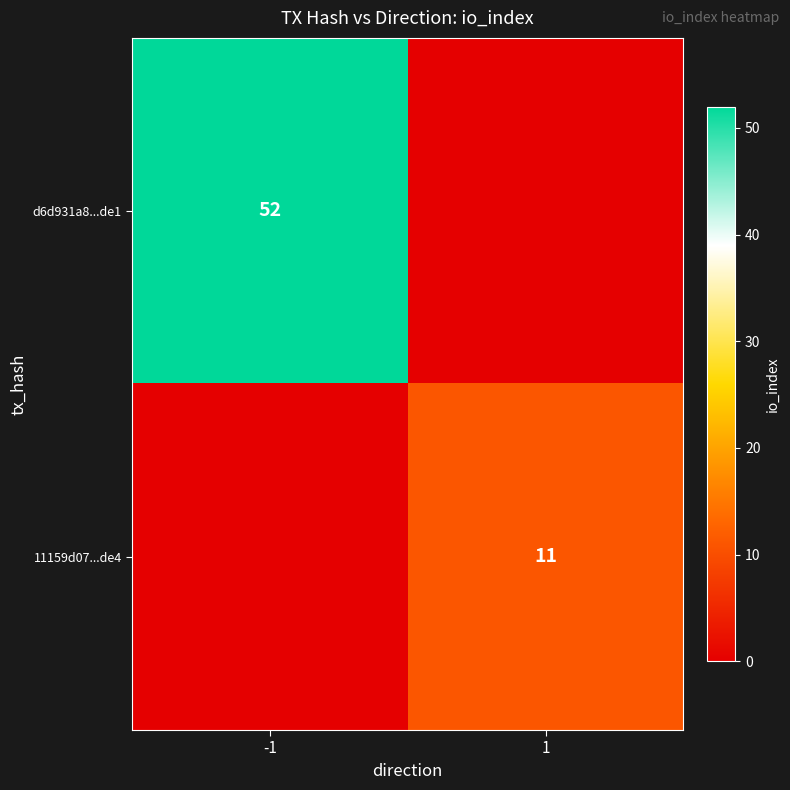

Is it true that 11159d07...de4 equals 11 at 1?

True